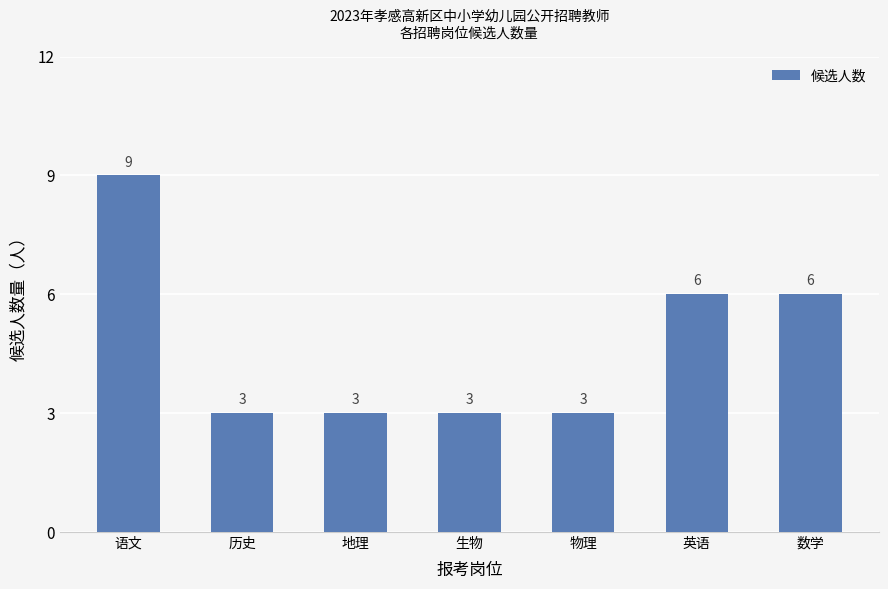

What is the change in value from 地理 to 数学?

+3